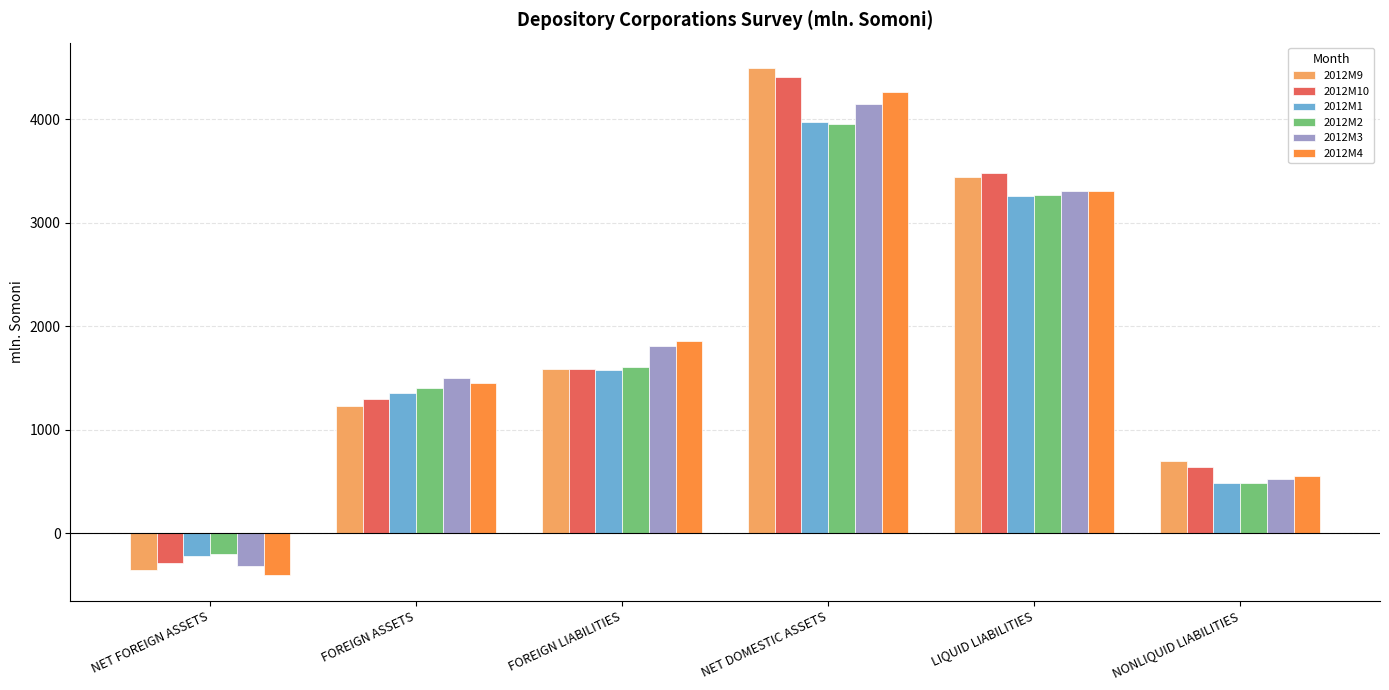

Reading left to right, extract all data points from this chart.

2012M9: NET FOREIGN ASSETS=-357.1	FOREIGN ASSETS=1229.5	FOREIGN LIABILITIES=1586.6	NET DOMESTIC ASSETS=4497.4	LIQUID LIABILITIES=3444.7	NONLIQUID LIABILITIES=695.6
2012M10: NET FOREIGN ASSETS=-289.3	FOREIGN ASSETS=1296.8	FOREIGN LIABILITIES=1586.0	NET DOMESTIC ASSETS=4409.6	LIQUID LIABILITIES=3484.2	NONLIQUID LIABILITIES=636.1
2012M1: NET FOREIGN ASSETS=-218.4	FOREIGN ASSETS=1357.8	FOREIGN LIABILITIES=1576.2	NET DOMESTIC ASSETS=3970.8	LIQUID LIABILITIES=3263.7	NONLIQUID LIABILITIES=488.7
2012M2: NET FOREIGN ASSETS=-201.5	FOREIGN ASSETS=1402.3	FOREIGN LIABILITIES=1603.8	NET DOMESTIC ASSETS=3951.7	LIQUID LIABILITIES=3269.2	NONLIQUID LIABILITIES=480.9
2012M3: NET FOREIGN ASSETS=-313.1	FOREIGN ASSETS=1500.3	FOREIGN LIABILITIES=1813.4	NET DOMESTIC ASSETS=4145.7	LIQUID LIABILITIES=3312.8	NONLIQUID LIABILITIES=519.9
2012M4: NET FOREIGN ASSETS=-405.6	FOREIGN ASSETS=1448.2	FOREIGN LIABILITIES=1853.8	NET DOMESTIC ASSETS=4266.3	LIQUID LIABILITIES=3309.8	NONLIQUID LIABILITIES=550.9